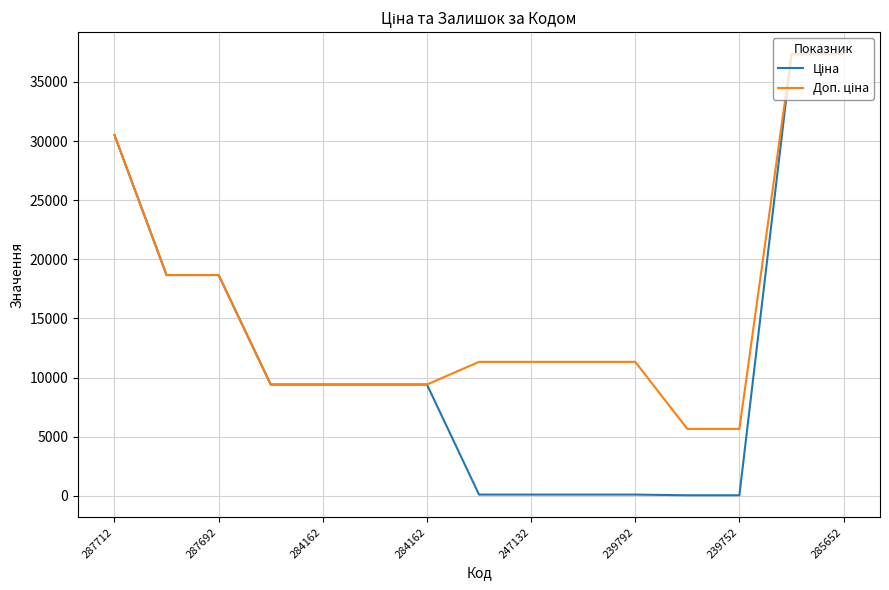

What is the maximum value shown in the chart?

37343.0